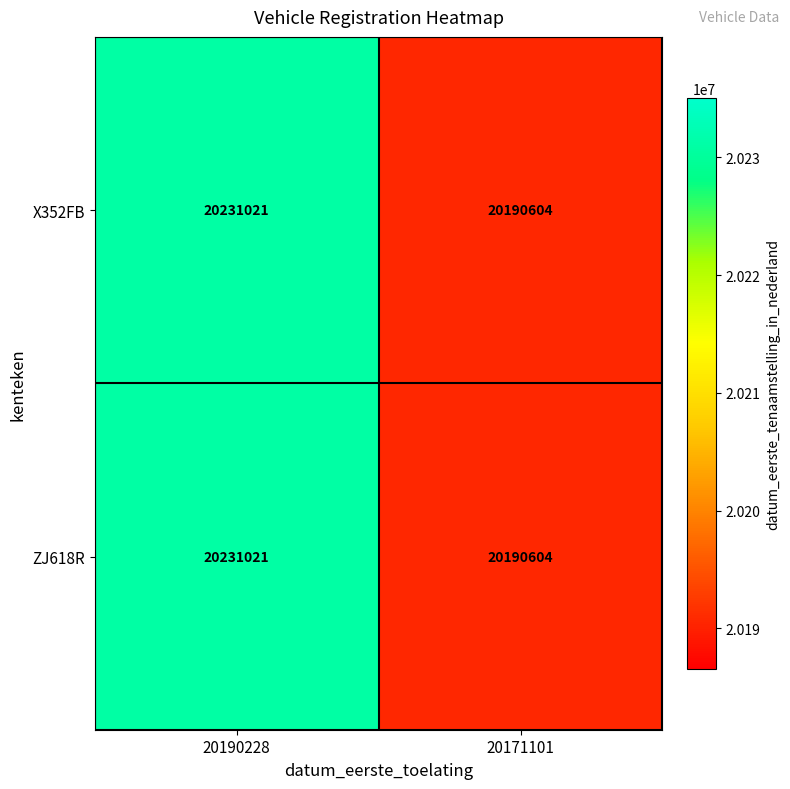

List the labels in order of X352FB value, largest first.

20190228, 20171101